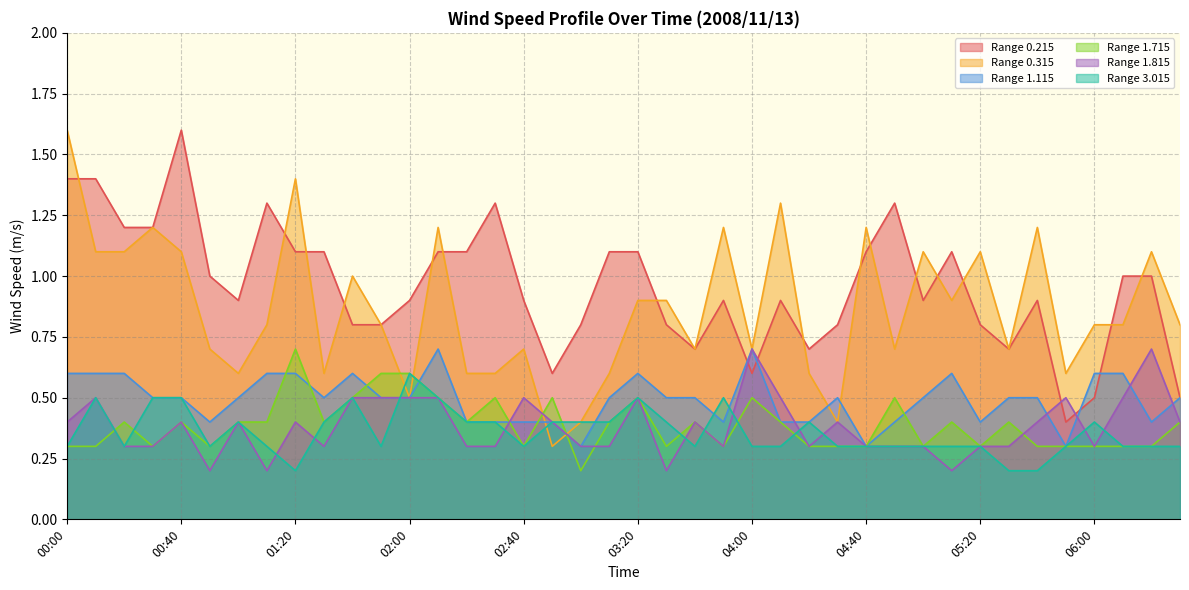

How many interior local peaks does the 3.015 series have?

8